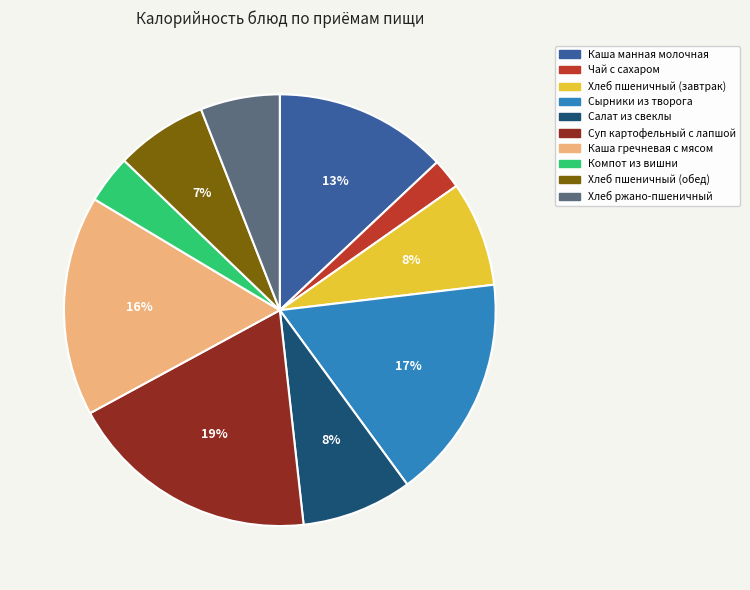

Between Хлеб ржано-пшеничный and Салат из свеклы, which is larger?

Салат из свеклы